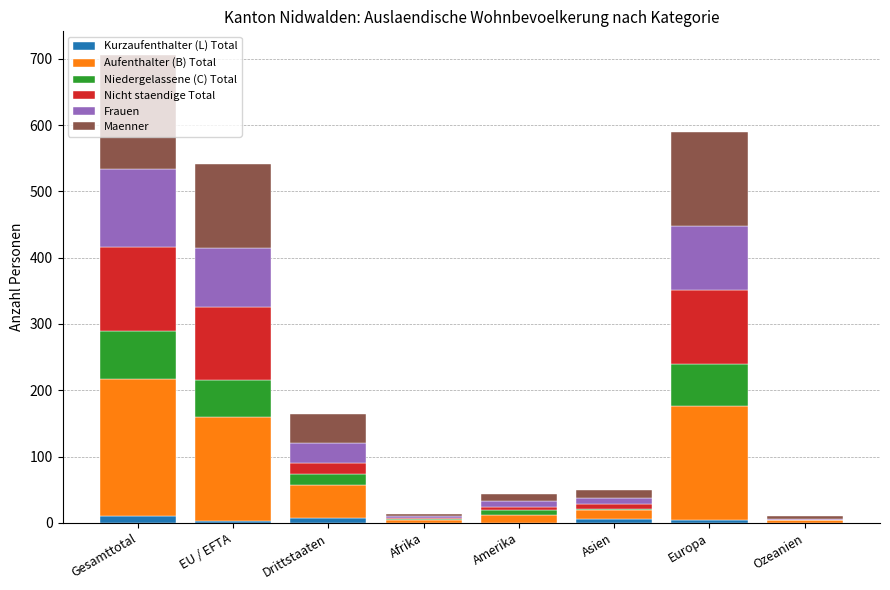

What are all the series names shown in the legend?

Kurzaufenthalter (L) Total, Aufenthalter (B) Total, Niedergelassene (C) Total, Nicht staendige Total, Frauen, Maenner